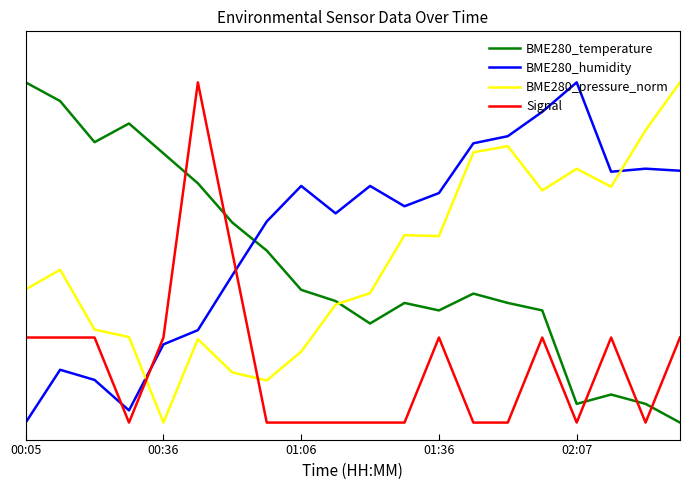

Is this an area chart (filled region under the line)?

No